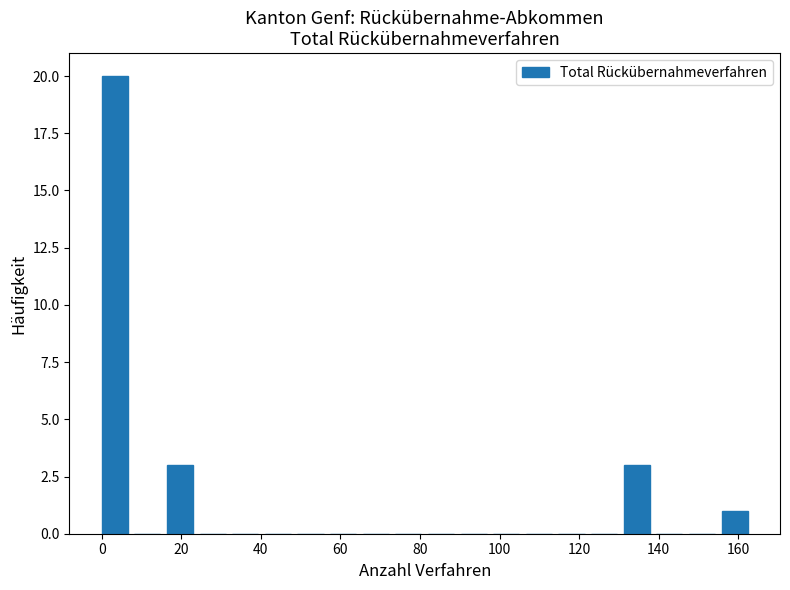

Which range on the x-axis has the tallest bar?

0.0 to 8.2